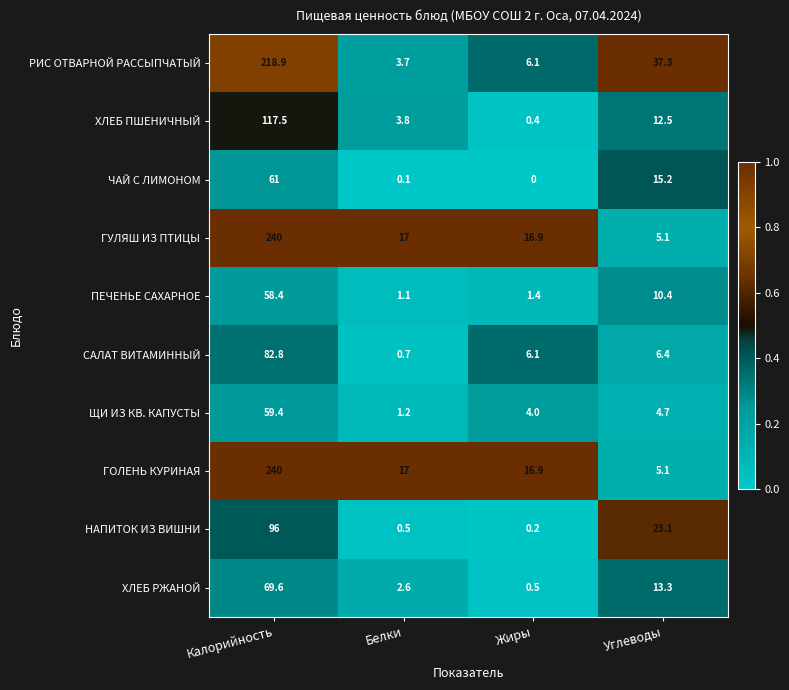

What is the spread (max minus min) of values at Белки?

16.9